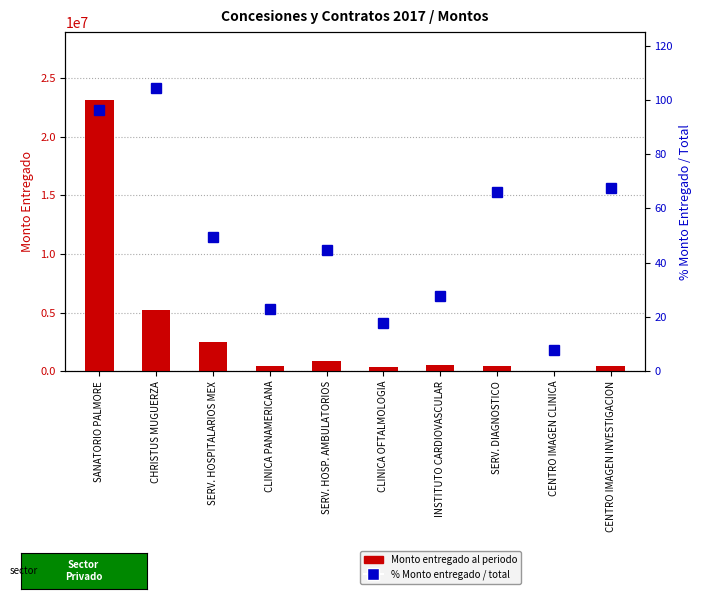

What is the difference between the Monto entregado al periodo values at INSTITUTO CARDIOVASCULAR and SERV. HOSPITALARIOS MEX?

1925670.3